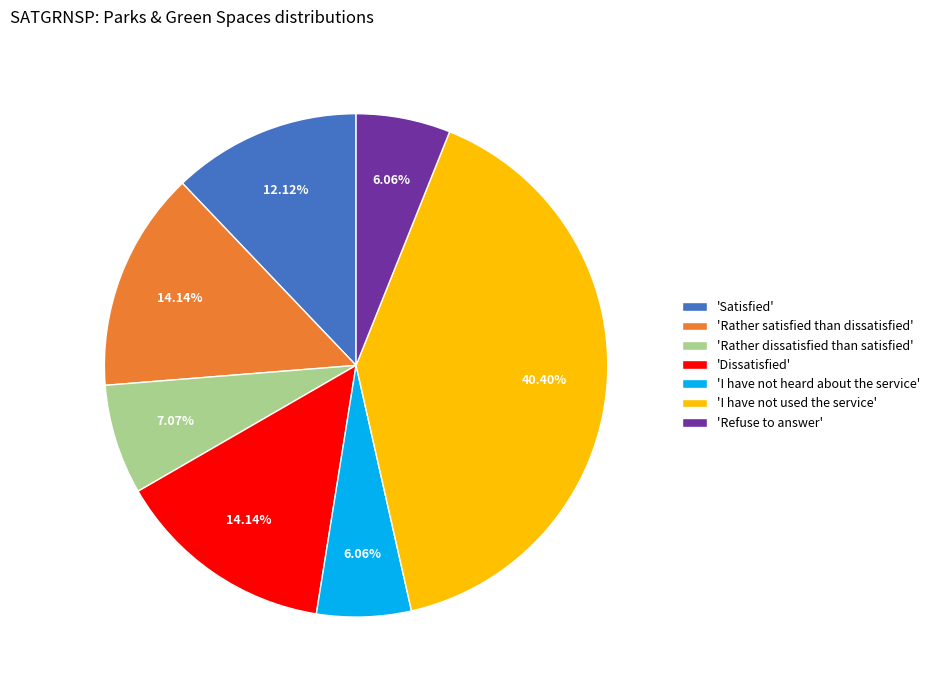

Does any single category account for the majority?

No